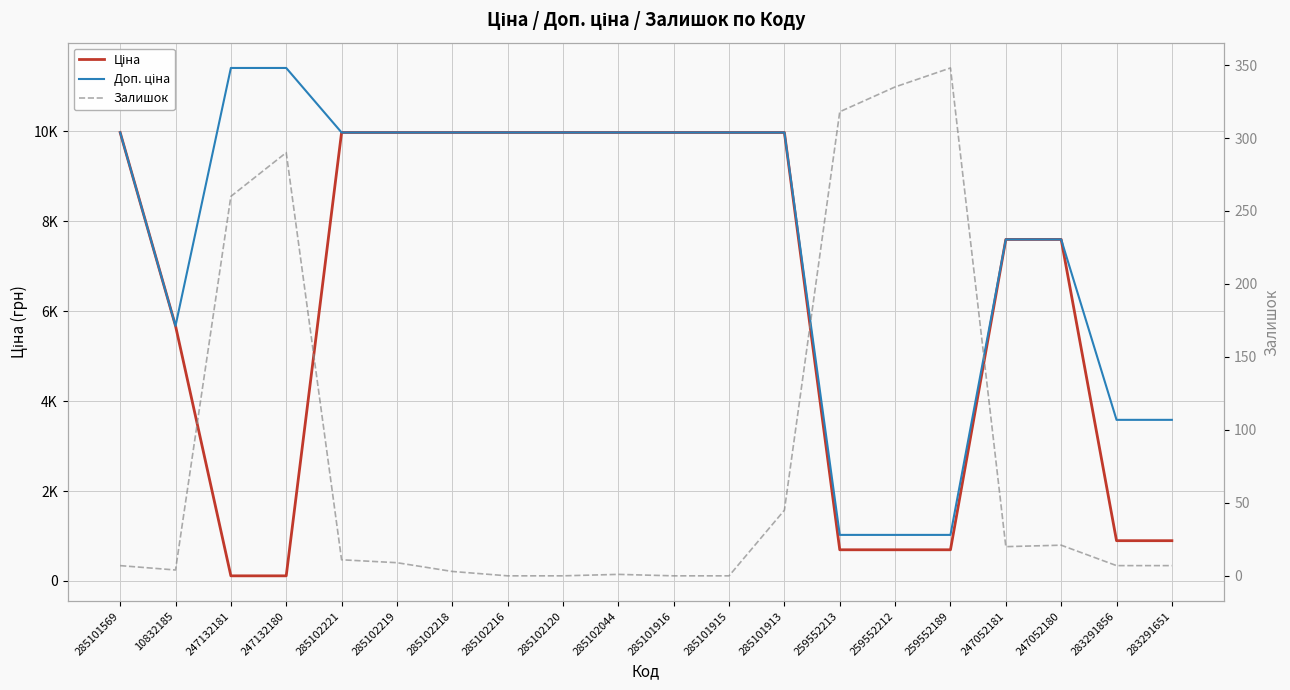

Where is Залишок nearest to the value 174?

247132181